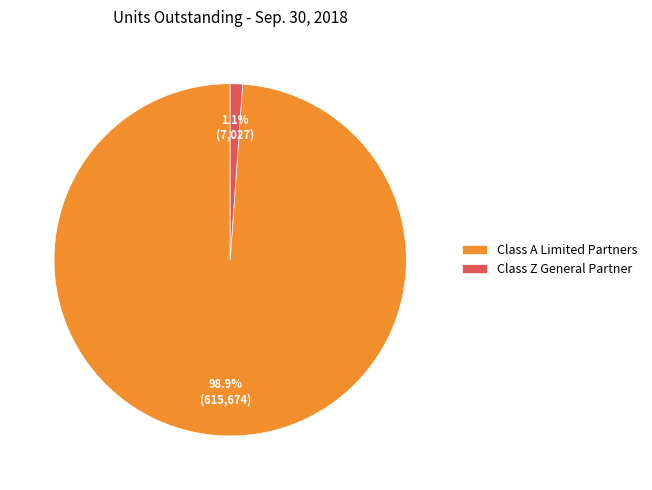

Which category has the biggest portion of the pie?

Class A Limited Partners